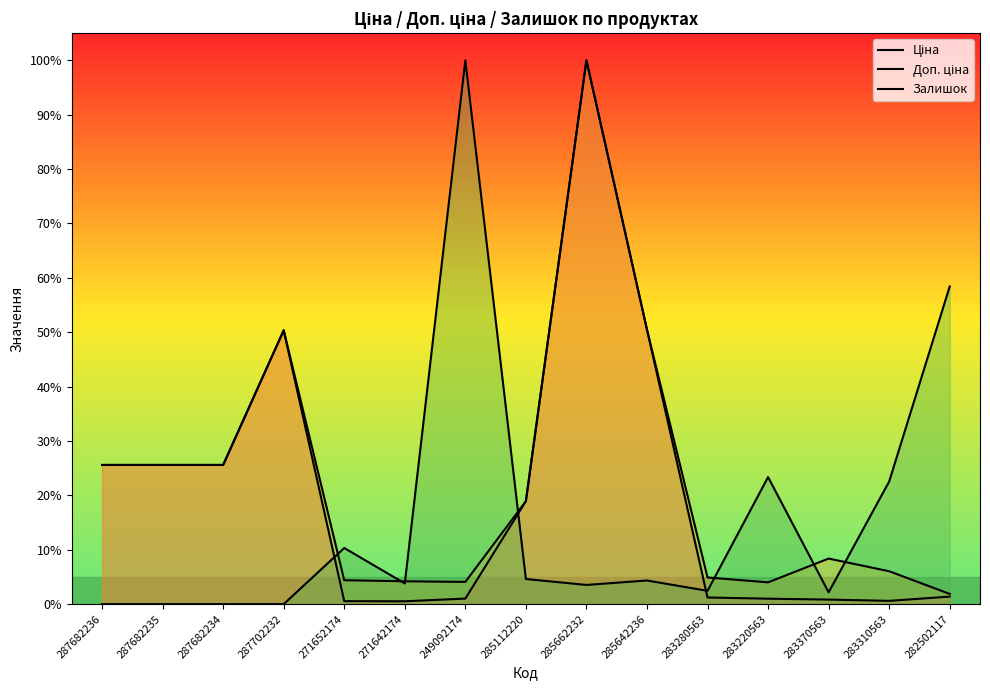

The value of Ціна at 283370563 is 0.0. True or false?

False